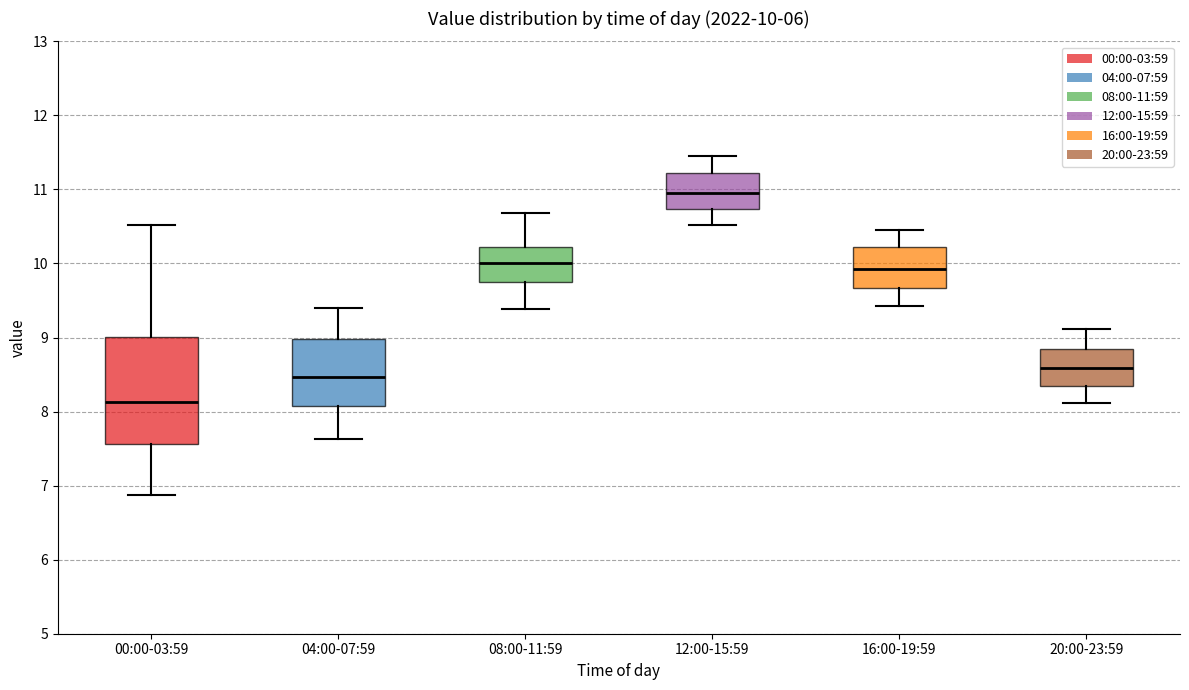

Which box is the tallest, from its lower edge to its upper edge?

00:00-03:59